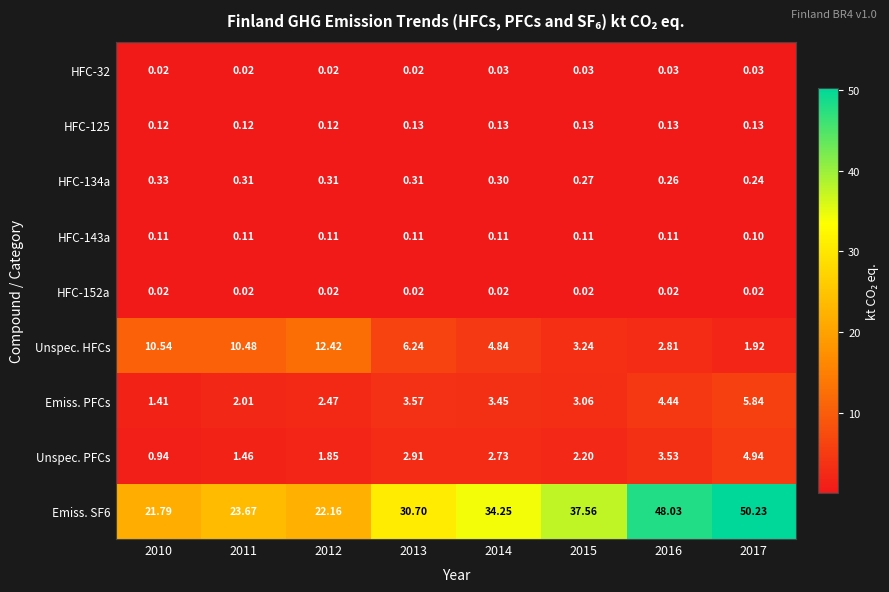

What is the total value across all series at 2010?

35.3